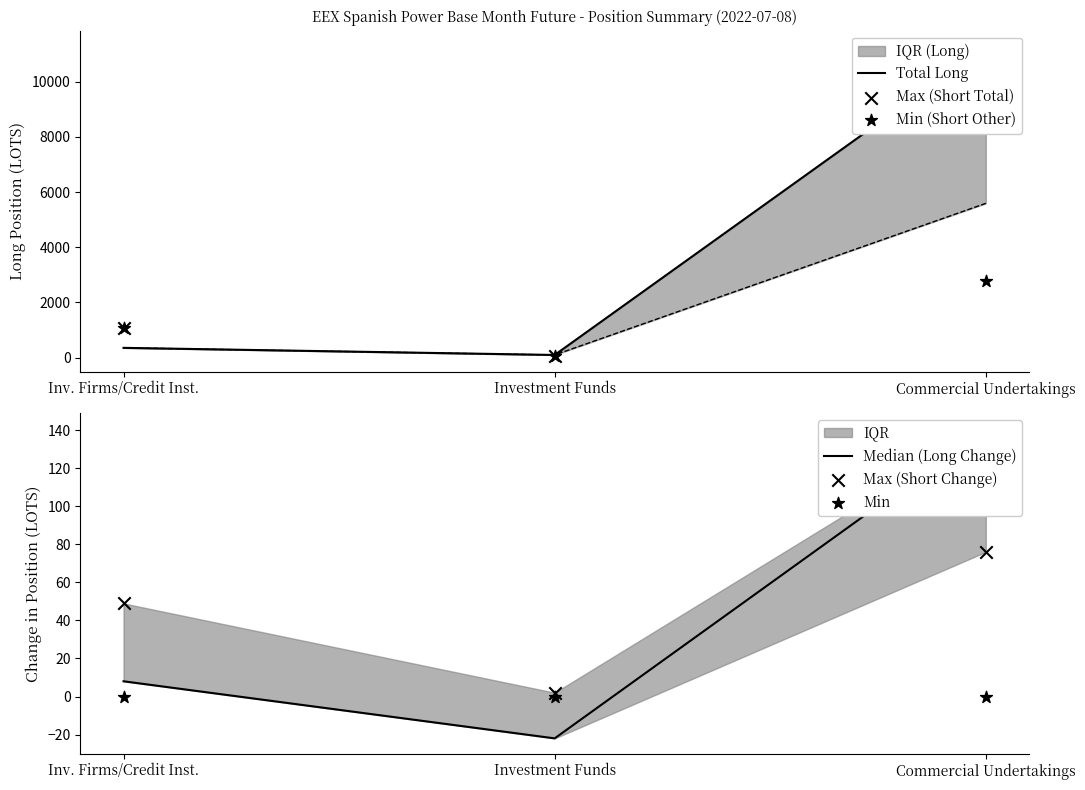

Which series has the largest total across all categories?

Total Long